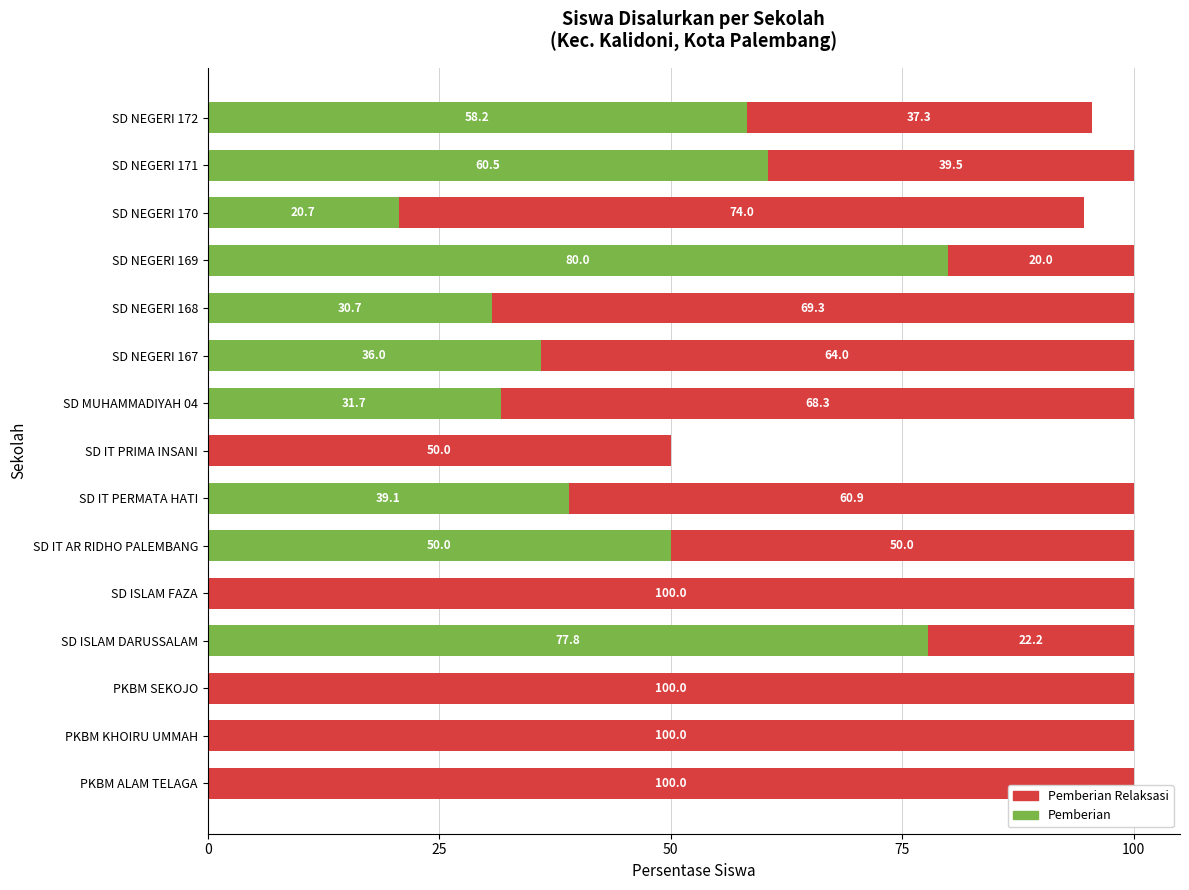

What is the highest value of the Pemberian series?

80.0